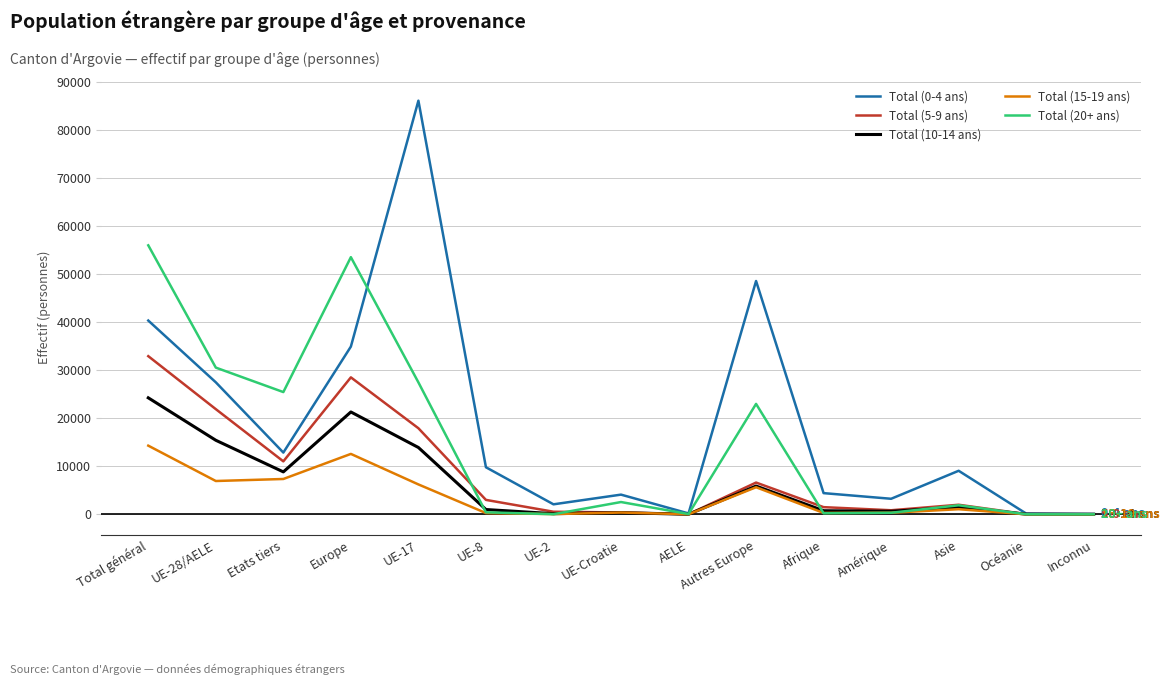

Is the value of Total (20+ ans) at UE-Croatie greater than the value of Total (10-14 ans) at Etats tiers?

No